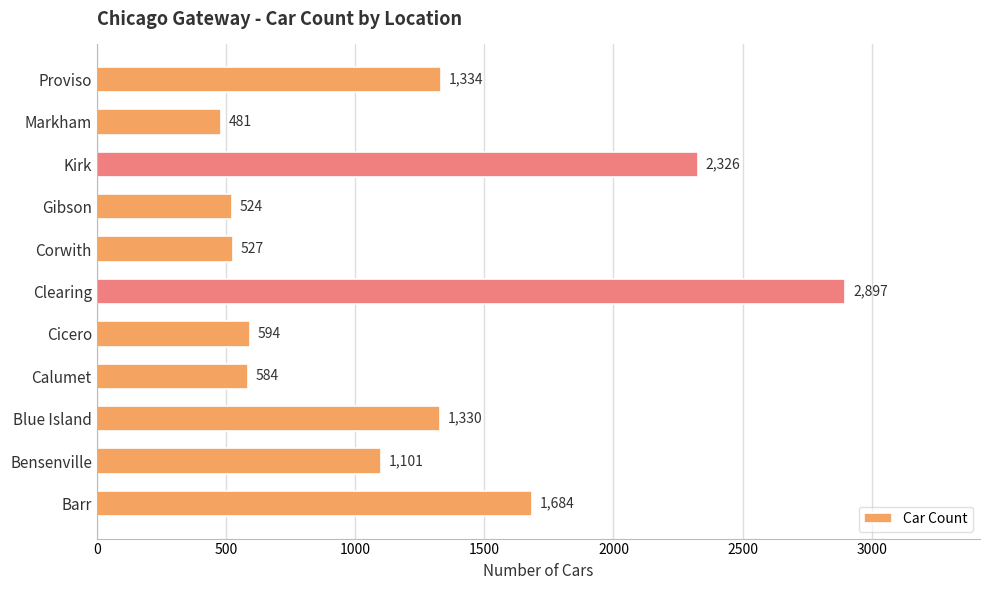

What is the difference between the maximum and minimum values?

2416